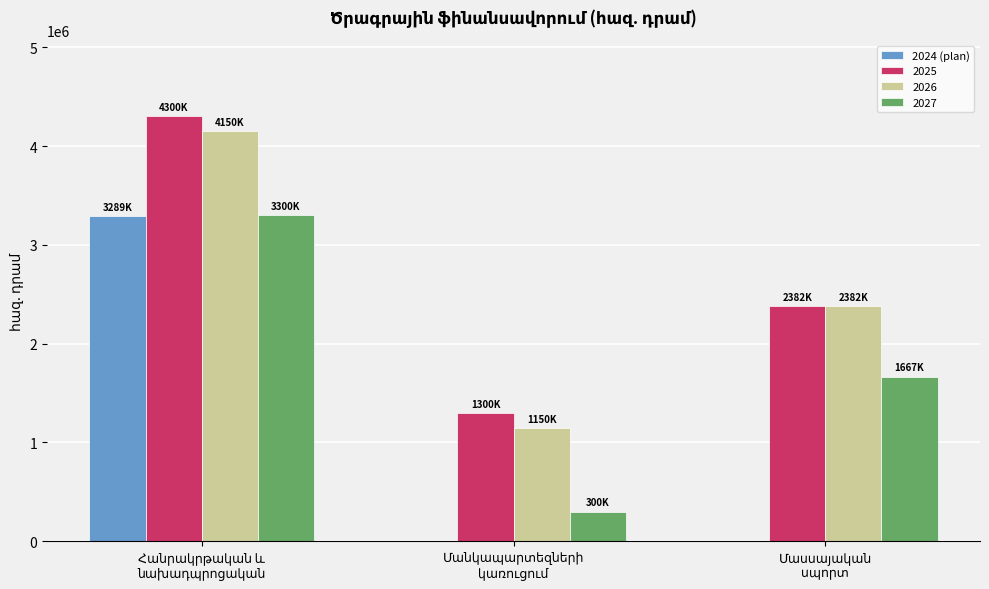

Does the chart contain stacked bars?

No